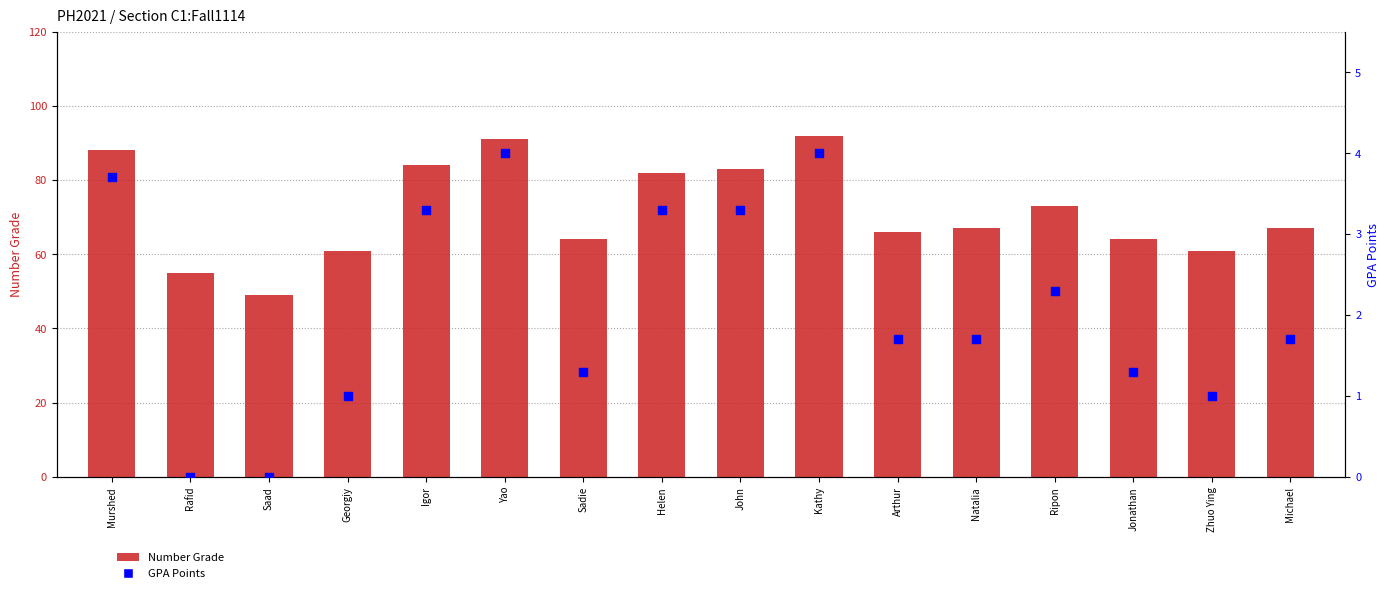

What are all the series names shown in the legend?

Number Grade, GPA Points